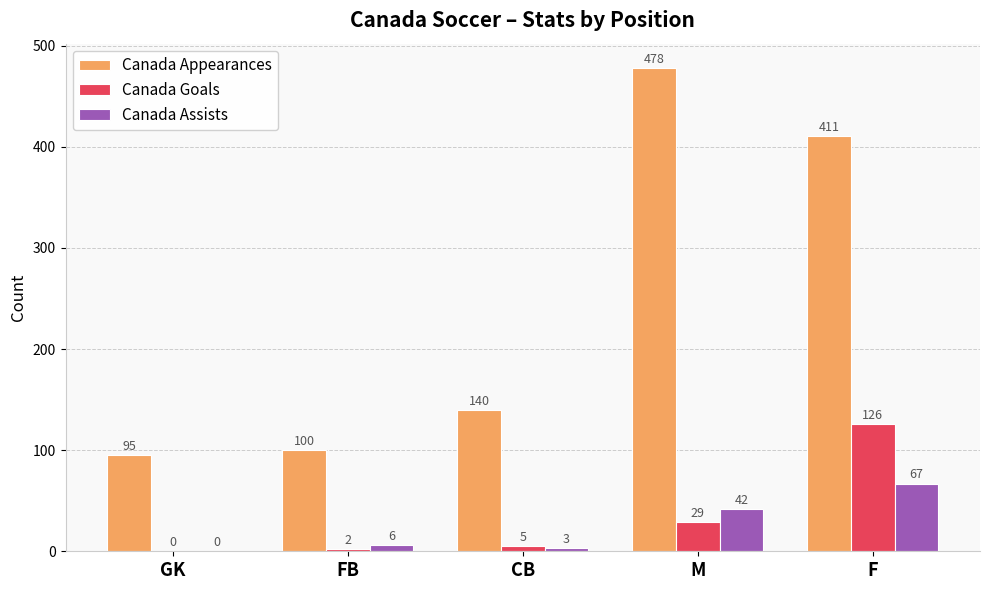

The Canada Goals series shows 126 at F. True or false?

True